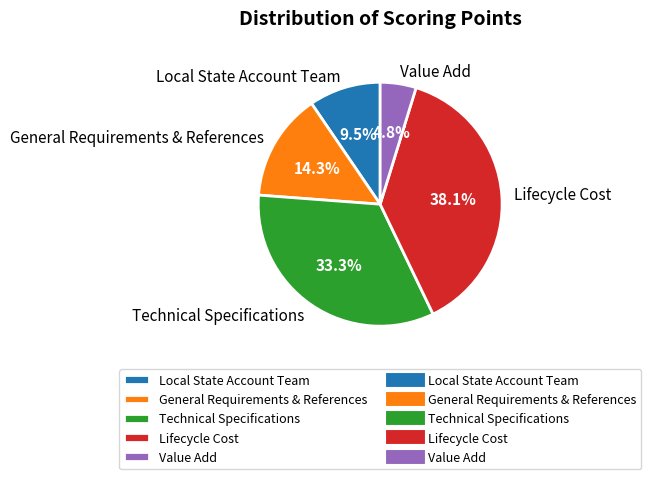

How many slices are in this pie chart?

5